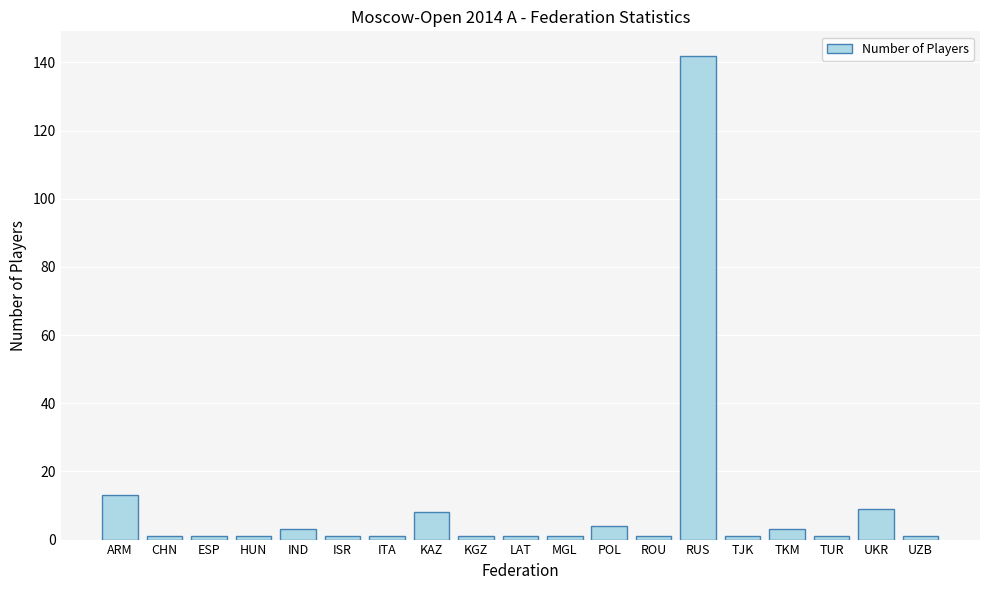

Which category has the highest value across all series?

RUS